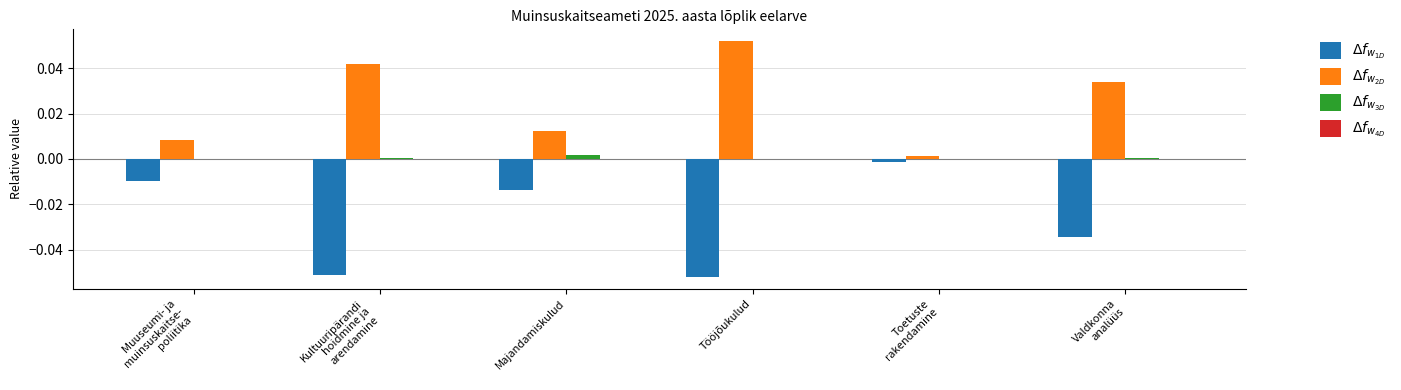

Rank the series at Valdkonna
analüüs from lowest to highest value.

$\Delta f_{w_{1D}}$, $\Delta f_{w_{4D}}$, $\Delta f_{w_{3D}}$, $\Delta f_{w_{2D}}$